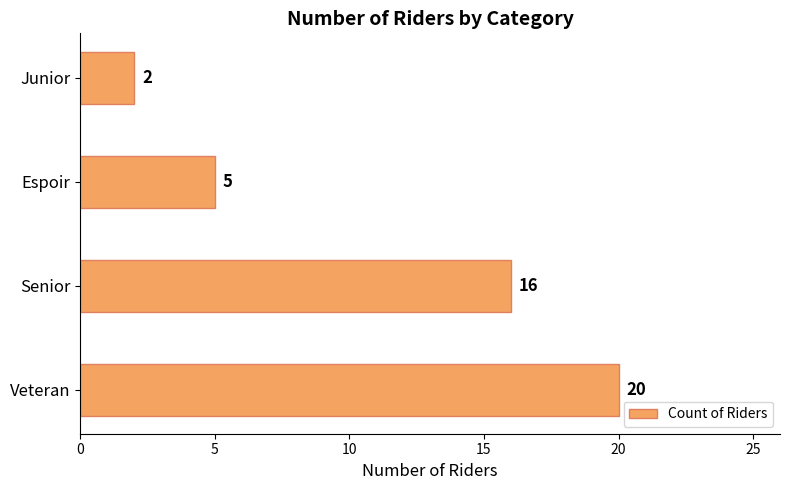

Does the chart contain stacked bars?

No